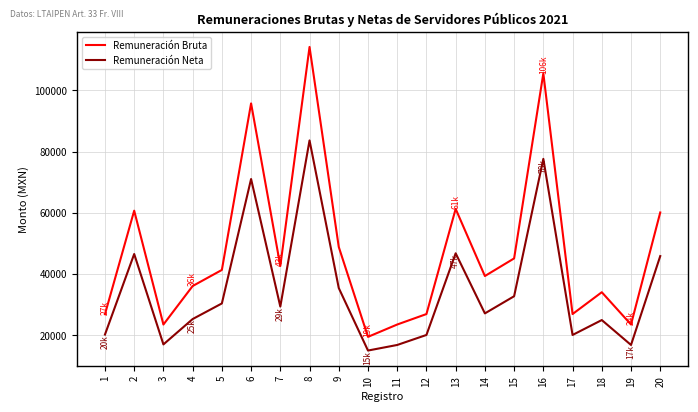

What are all the series names shown in the legend?

Remuneración Bruta, Remuneración Neta